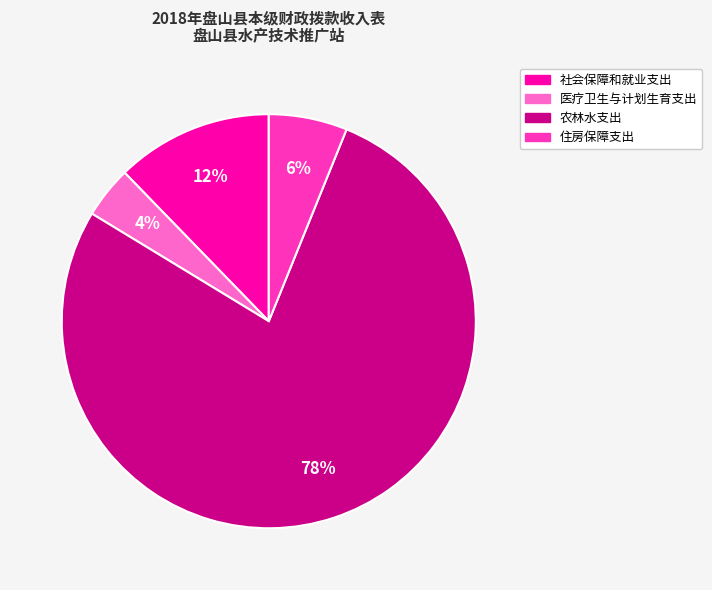

How many slices are in this pie chart?

4